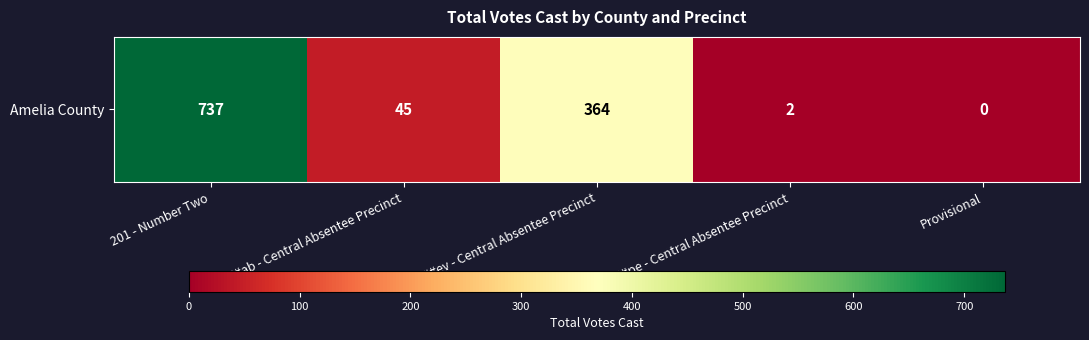

Reading left to right, extract all data points from this chart.

201 - Number Two=737	##ab - Central Absentee Precinct=45	##ev - Central Absentee Precinct=364	##pe - Central Absentee Precinct=2	Provisional=0